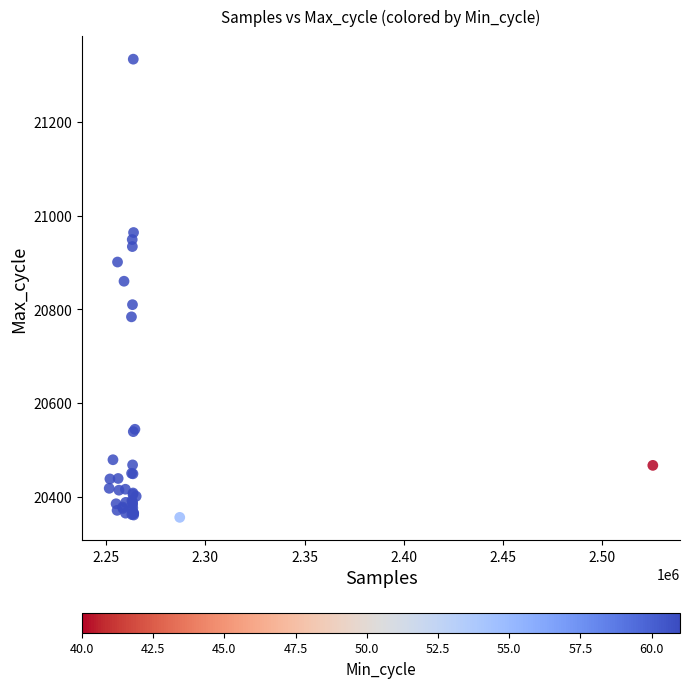

What Y value in the scatter plot is closest to 20845?

20860